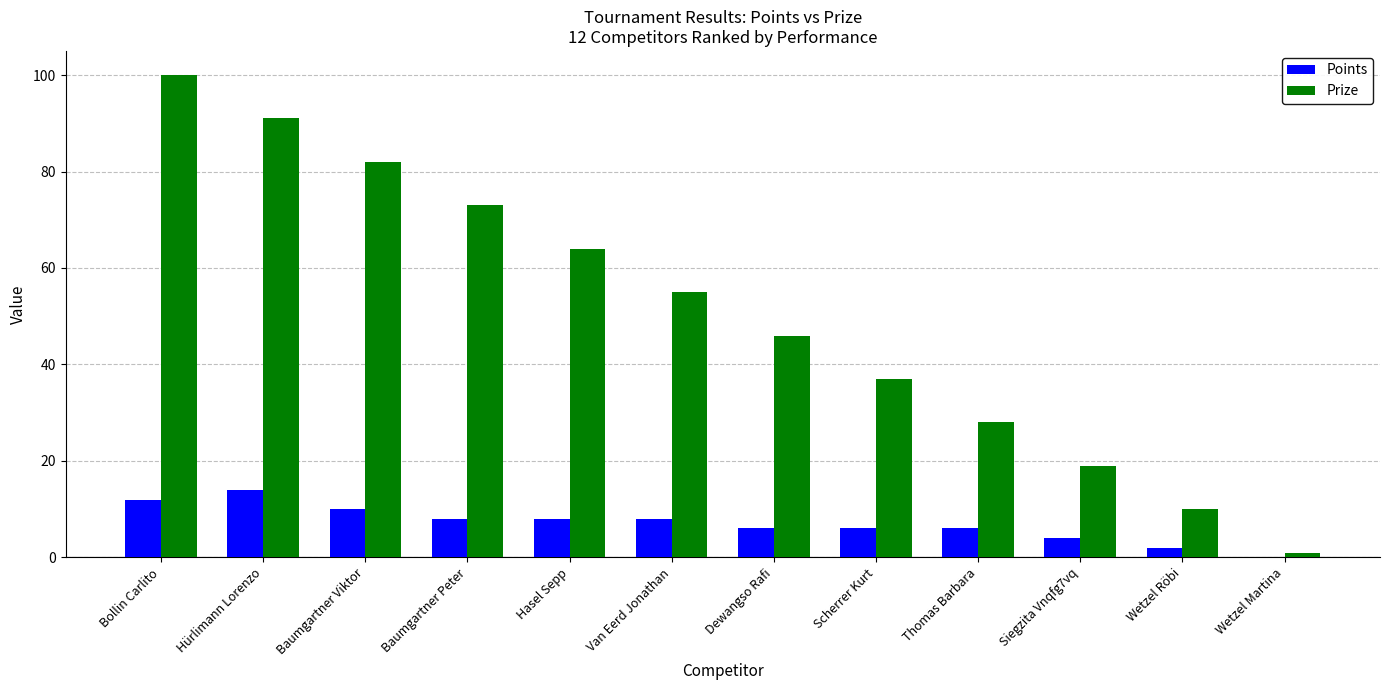

Count the number of categories in the chart.

12